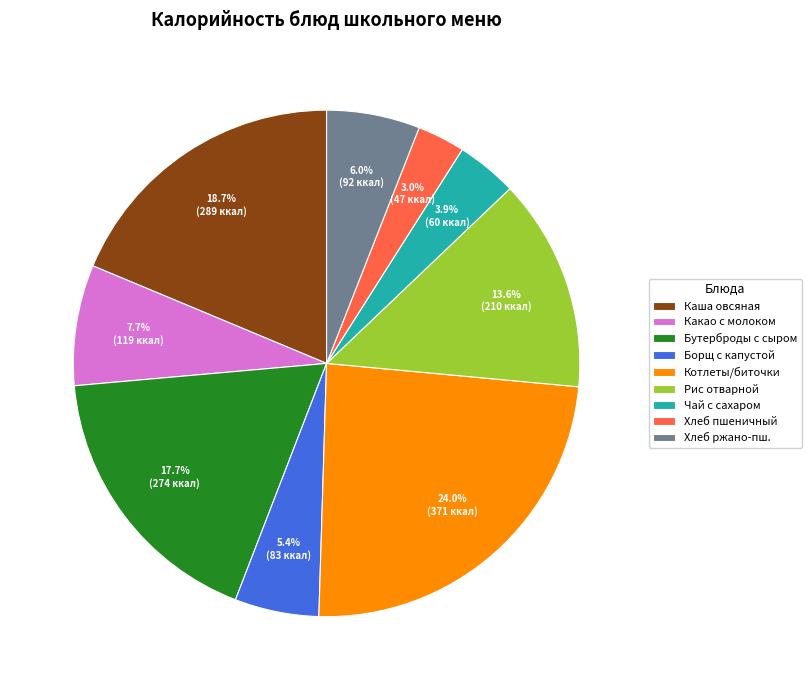

How many slices are in this pie chart?

9